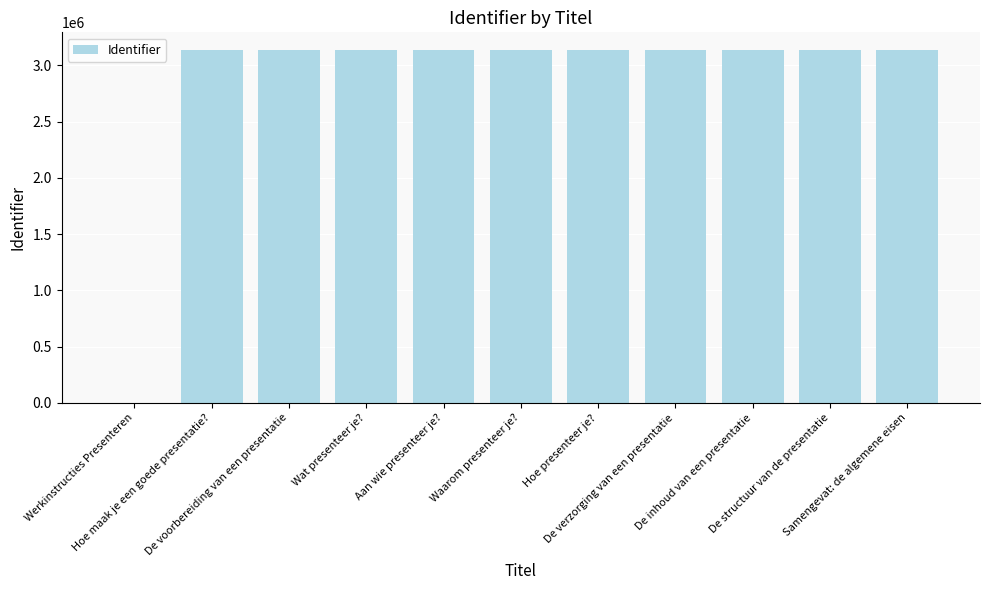

Are the bars horizontal?

No